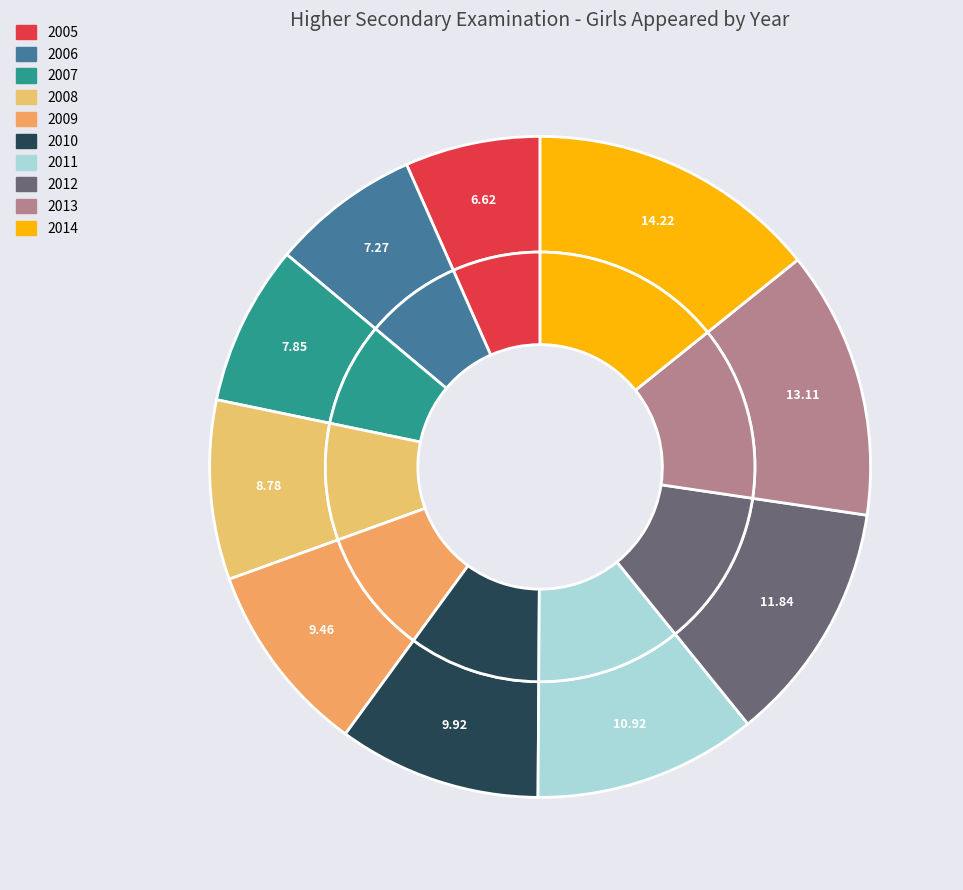

Which has a higher value, 2011 or 2013?

2013